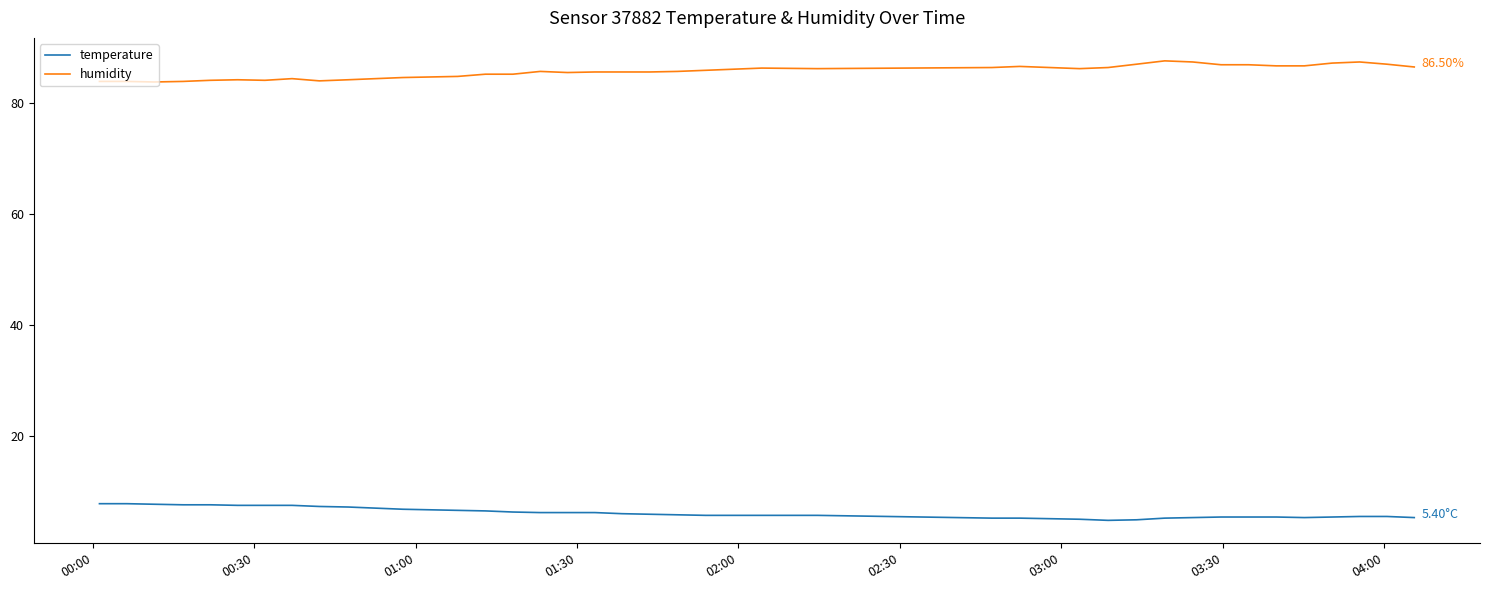

True or false: humidity and temperature intersect in this chart.

False